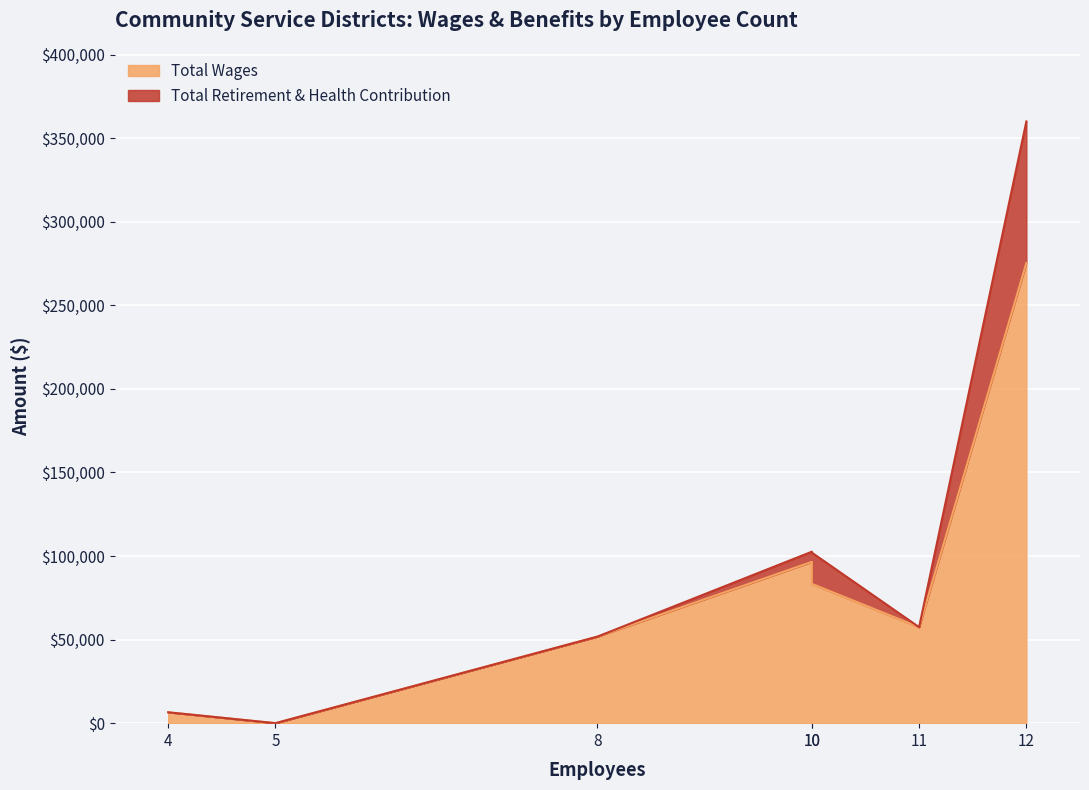

How many data points are less than 57431?

3